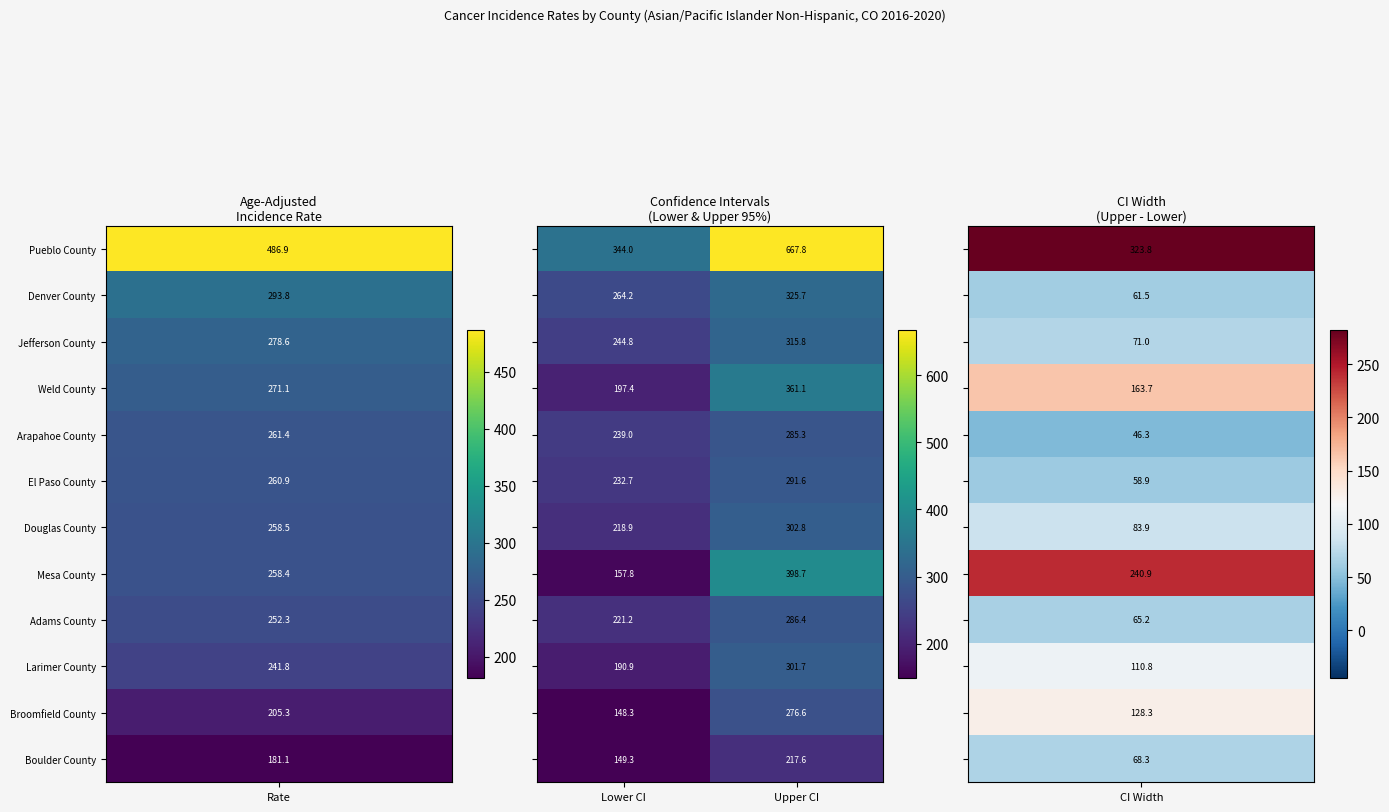

What is the spread (max minus min) of values at Upper CI?

450.2